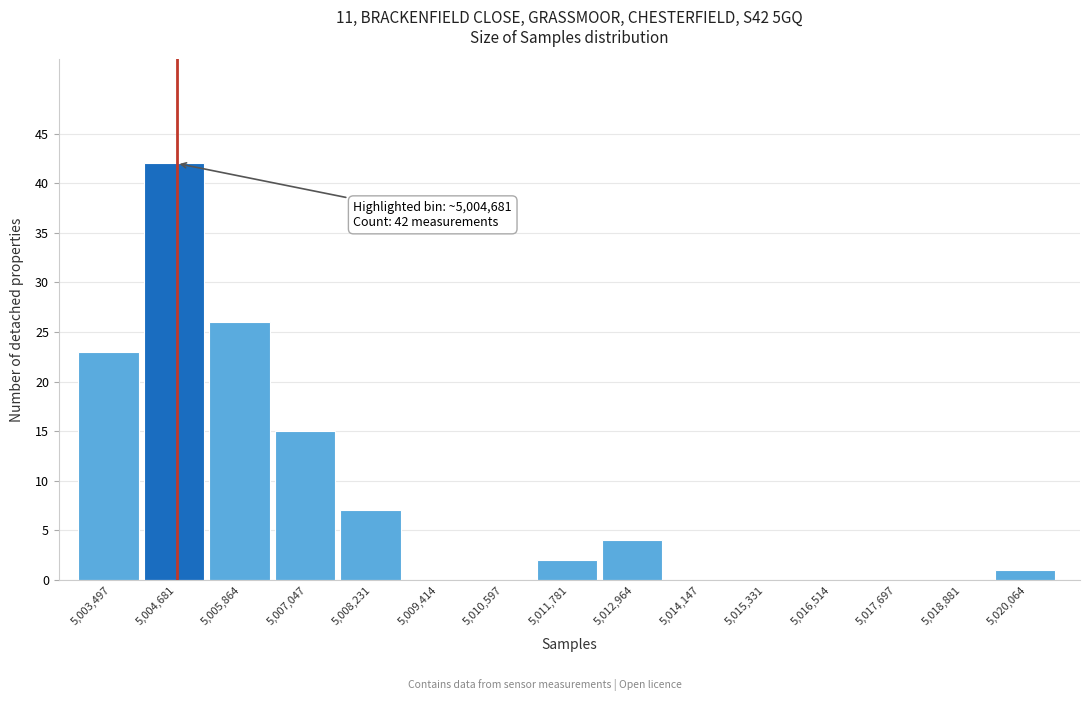

Which range on the x-axis has the tallest bar?

5004000 to 5005200